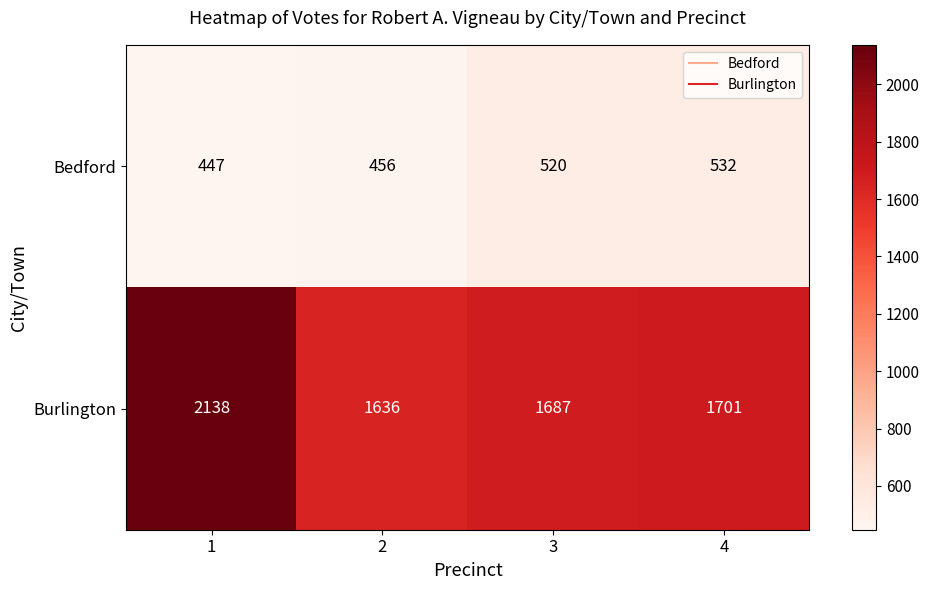

Count the number of data series in this chart.

2